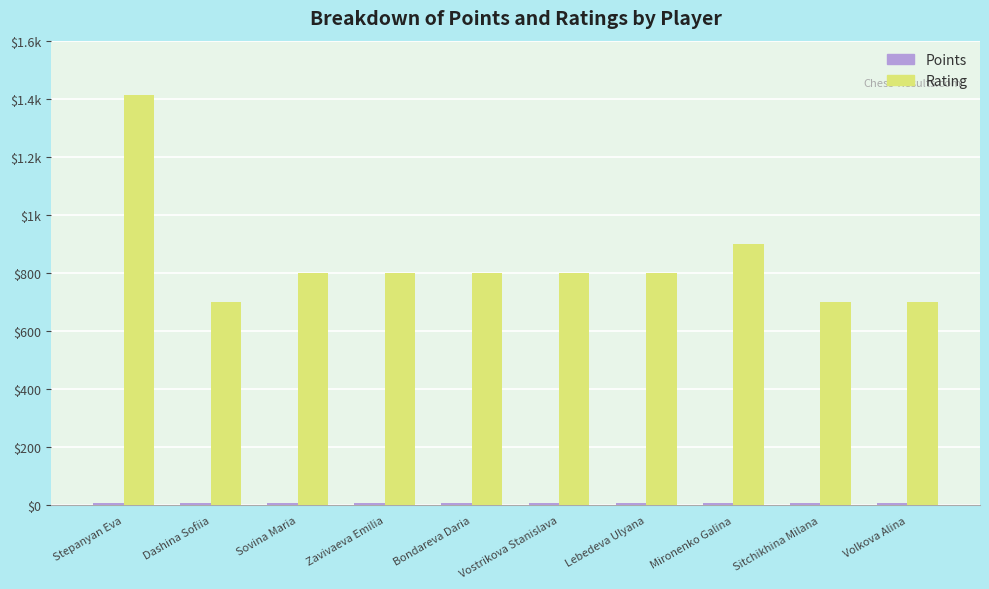

Are the bars horizontal?

No